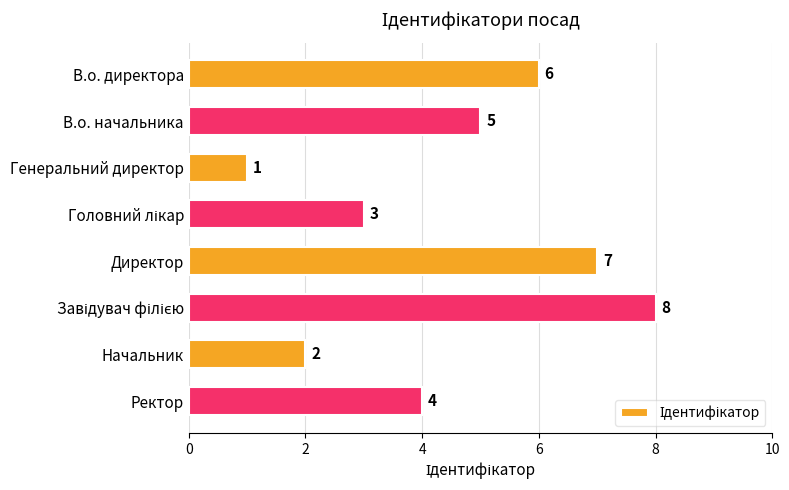

At which label is the value closest to 4?

Ректор